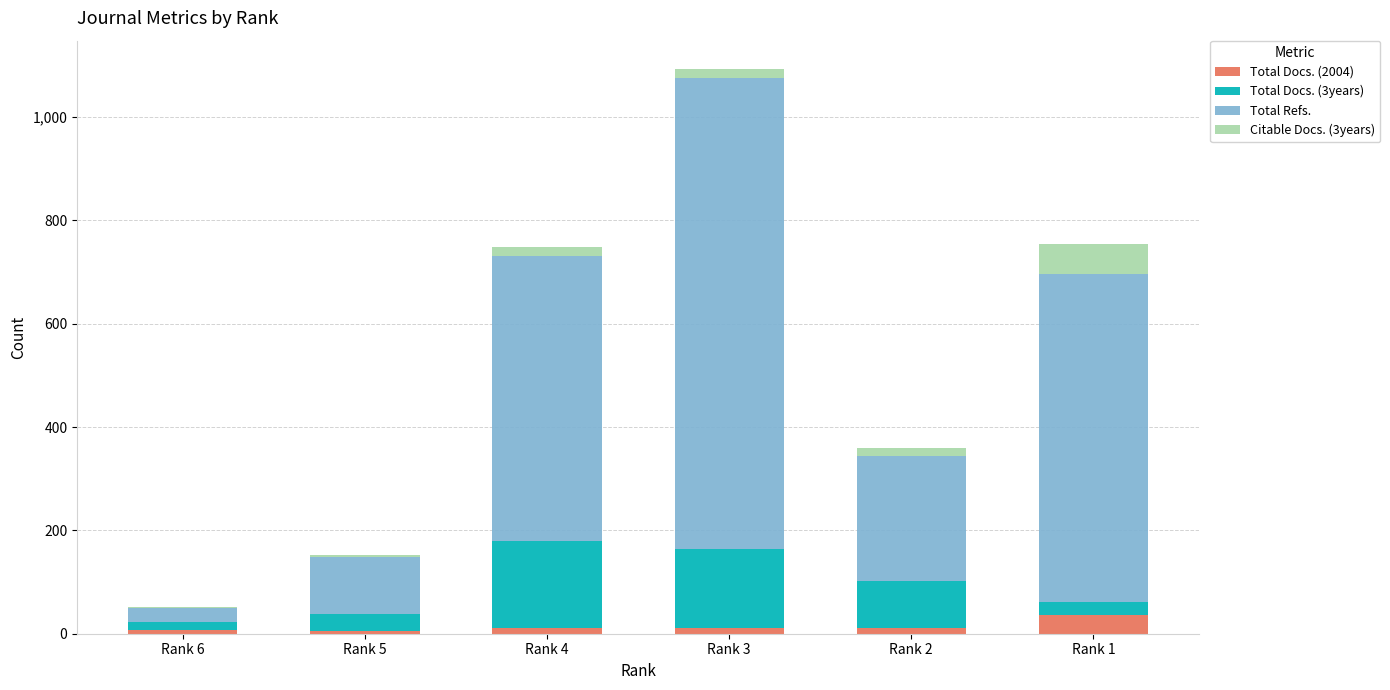

What is the highest value of the Total Docs. (2004) series?

36